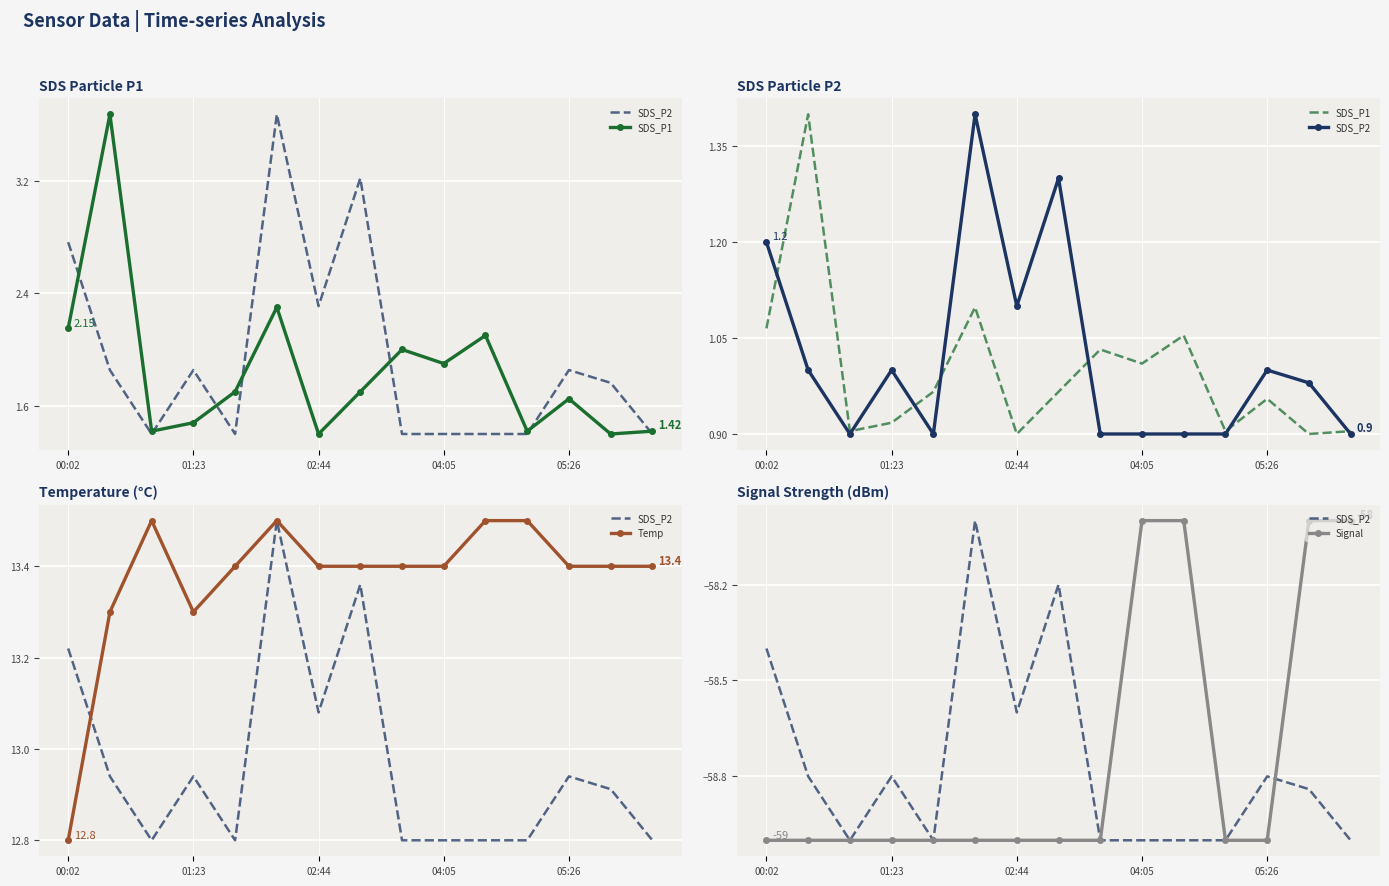

Which series has the largest range (max minus min)?

SDS_P2